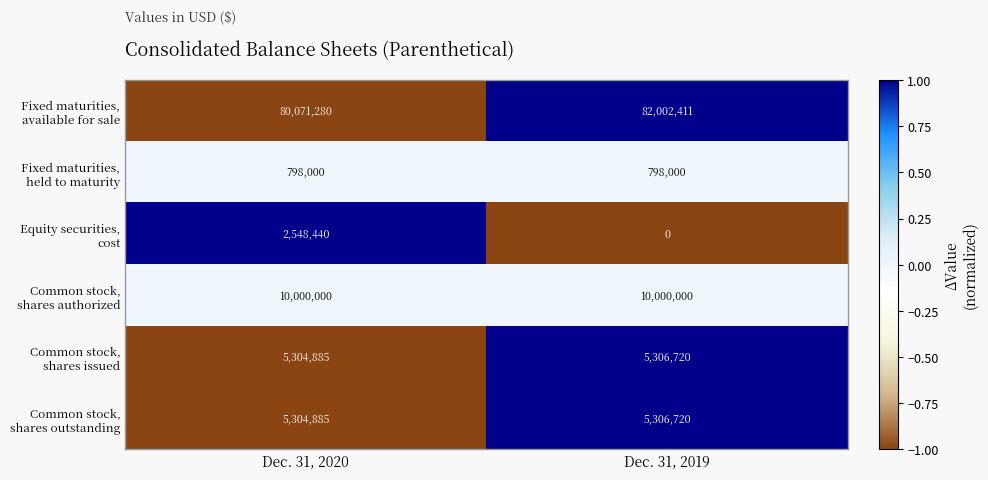

At which category is the sum across all series the highest?

Dec. 31, 2020